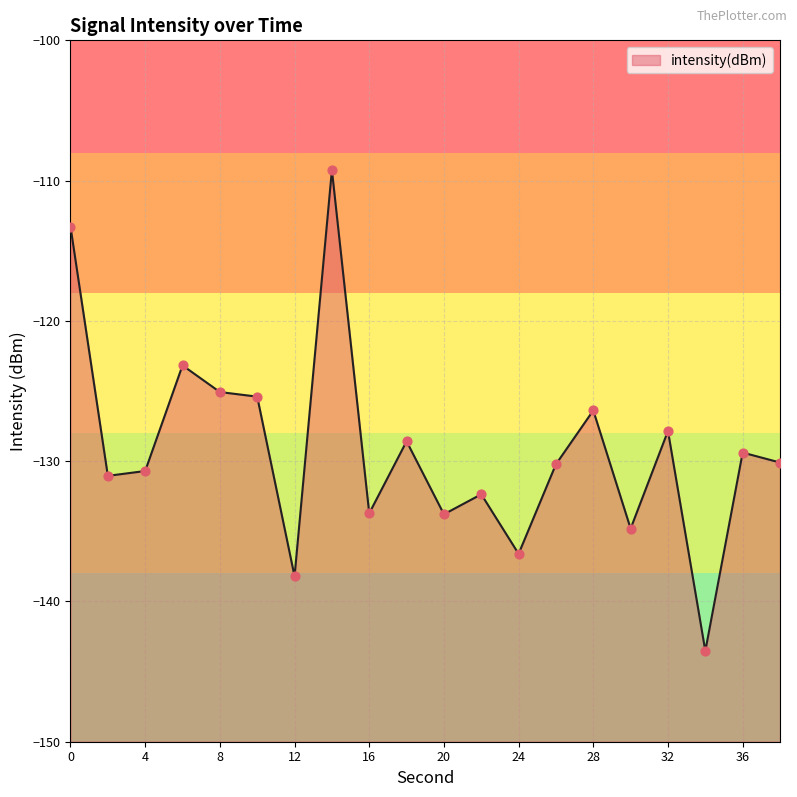

Between 34 and 22, which is larger?

22